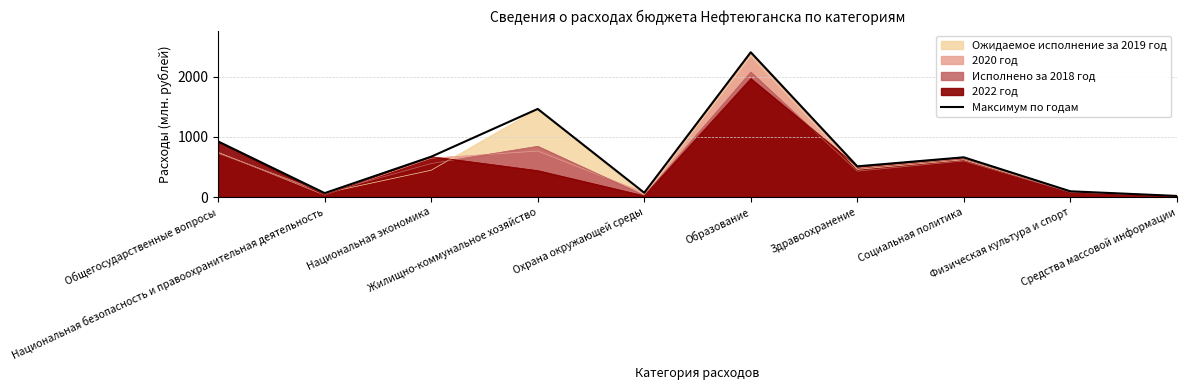

What is the sum of the values at Жилищно-коммунальное хозяйство and Образование?

3870.8